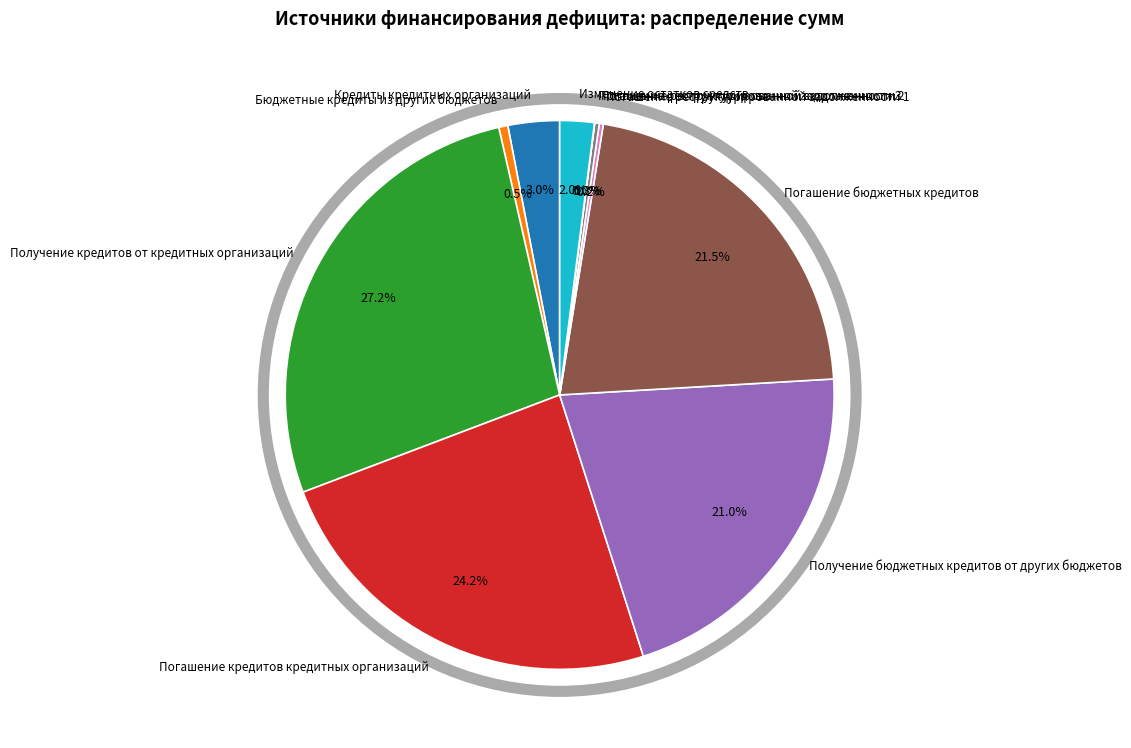

What is the total percentage of Получение бюджетных кредитов от других бюджетов and Кредиты кредитных организаций?

24.0%